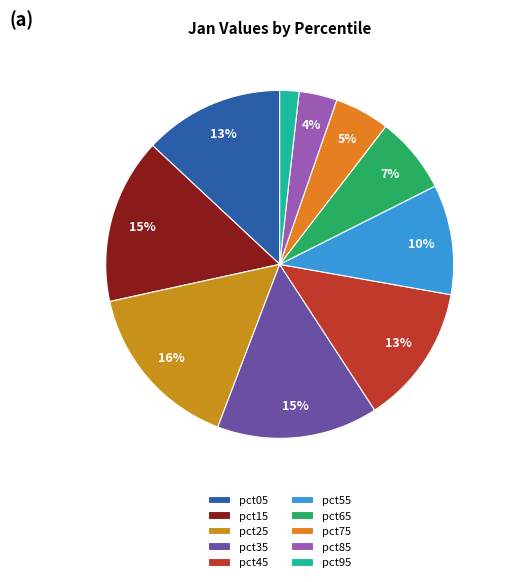

To the nearest percent, what is the difference between the pct55 and pct45 slice percentages?

3%